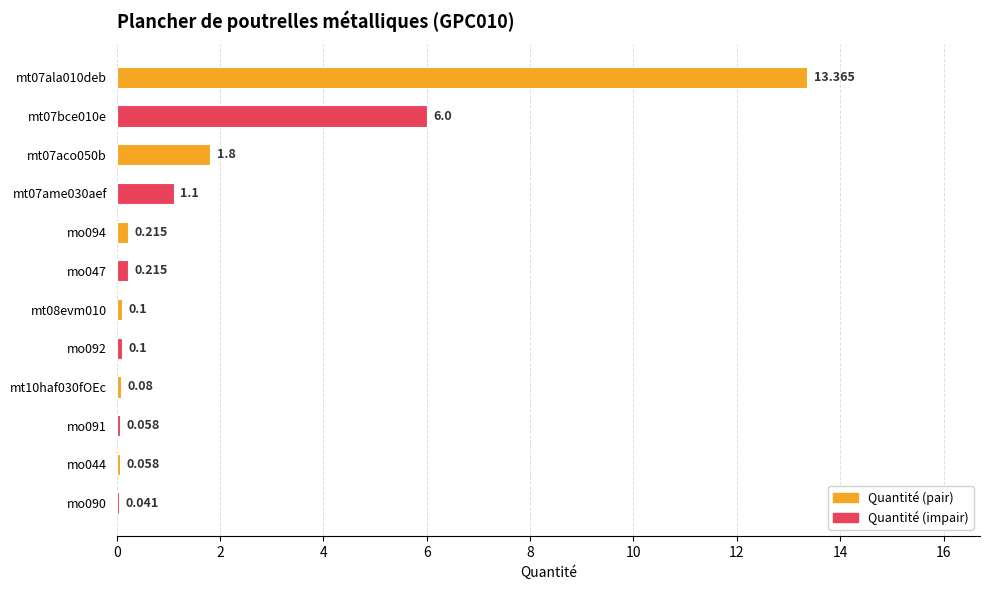

Count the number of data series in this chart.

1